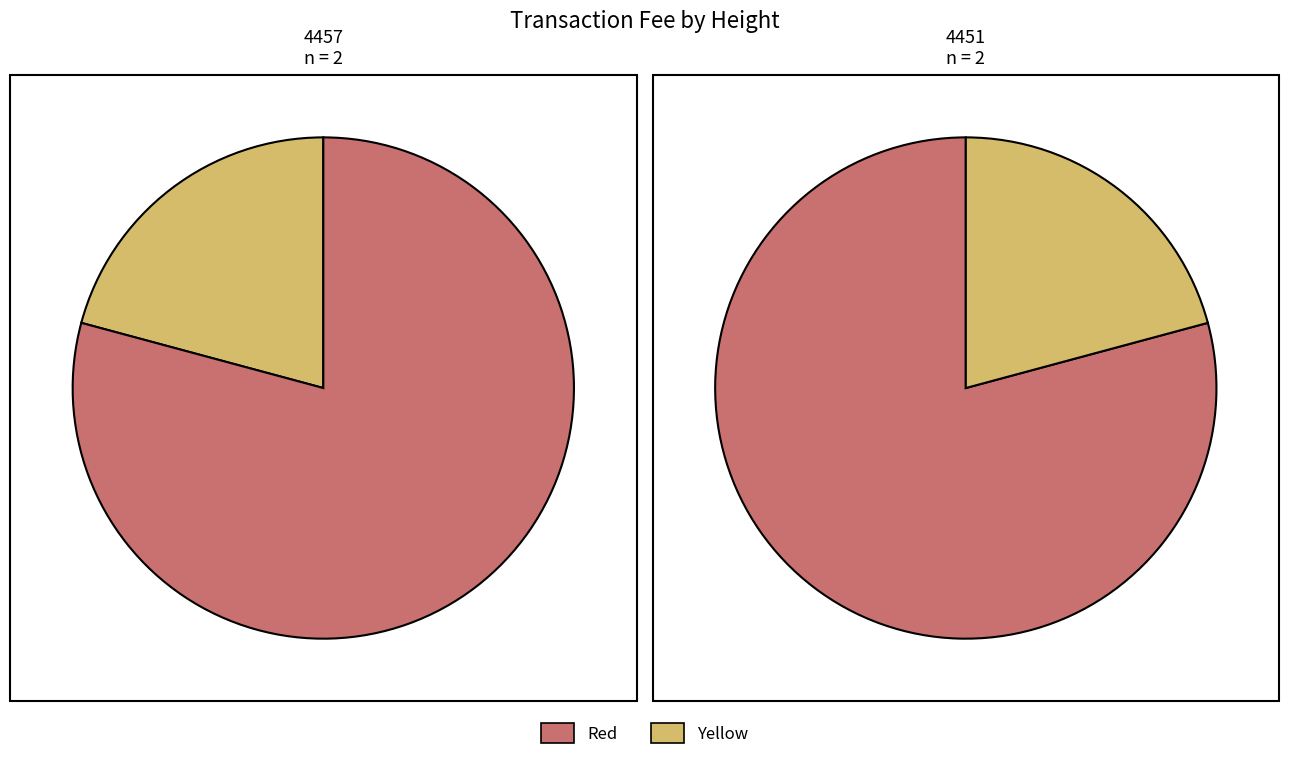

Does 1 account for over 50% of the chart?

Yes